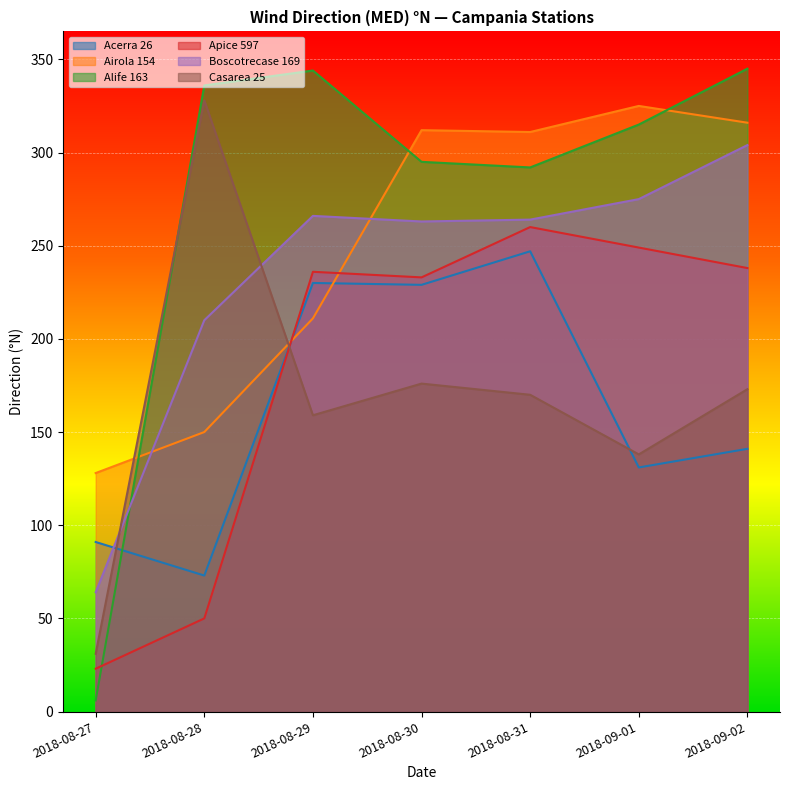

What is the label of the 1st point from the left?

2018-08-27